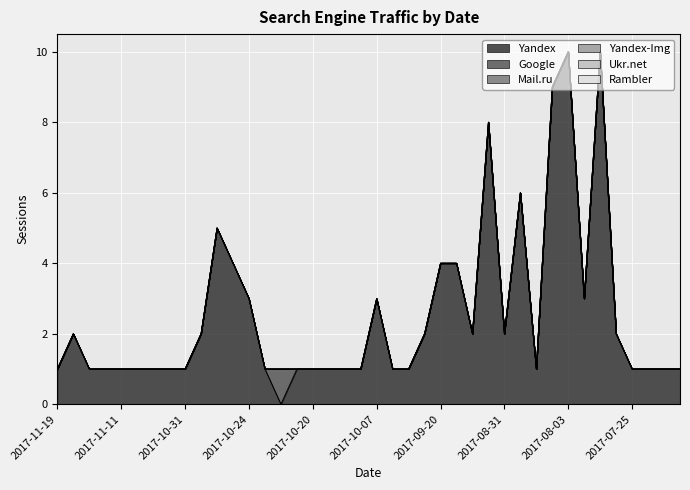

Reading left to right, what are all the values shown in this chart?

Yandex: 1	2	1	1	1	1	1	1	1	2	5	4	3	1	0	1	1	1	1	1	3	1	1	2	4	4	2	8	2	6	1	9	10	3	10	2	1	1	1	1
Google: 0	0	0	0	0	0	0	0	0	0	0	0	0	0	1	0	0	0	0	0	0	0	0	0	0	0	0	0	0	0	0	0	0	0	0	0	0	0	0	0
Mail.ru: 0	0	0	0	0	0	0	0	0	0	0	0	0	0	0	0	0	0	0	0	0	0	0	0	0	0	0	0	0	0	0	0	0	0	0	0	0	0	0	0
Yandex-Img: 0	0	0	0	0	0	0	0	0	0	0	0	0	0	0	0	0	0	0	0	0	0	0	0	0	0	0	0	0	0	0	0	0	0	0	0	0	0	0	0
Ukr.net: 0	0	0	0	0	0	0	0	0	0	0	0	0	0	0	0	0	0	0	0	0	0	0	0	0	0	0	0	0	0	0	0	0	0	0	0	0	0	0	0
Rambler: 0	0	0	0	0	0	0	0	0	0	0	0	0	0	0	0	0	0	0	0	0	0	0	0	0	0	0	0	0	0	0	0	0	0	0	0	0	0	0	0